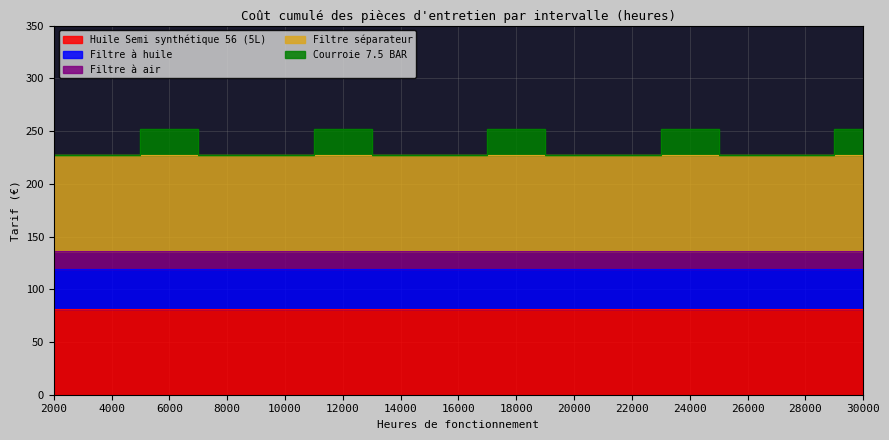

At how many categories does at least one series exceed 58?

15